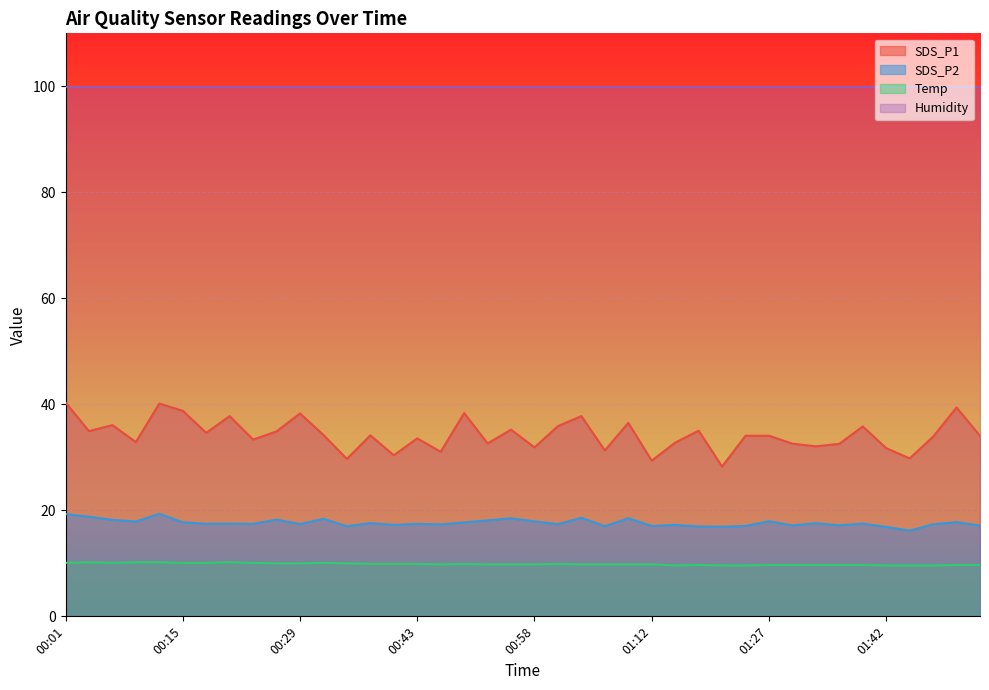

Reading right to left, extract all data points from this chart.

SDS_P1: 34.0	39.4	33.9	29.8	31.7	35.8	32.5	32.1	32.6	34.1	34.1	28.3	35.0	32.8	29.4	36.5	31.3	37.8	35.9	31.9	35.2	32.6	38.4	31.1	33.6	30.4	34.1	29.7	34.2	38.3	34.9	33.4	37.8	34.6	38.8	40.1	32.9	36.1	35.0	40.4
SDS_P2: 17.1	17.8	17.4	16.2	16.9	17.5	17.2	17.6	17.1	17.9	17.1	16.9	16.9	17.2	17.1	18.5	17.0	18.6	17.4	17.9	18.5	18.1	17.7	17.4	17.4	17.2	17.6	17.0	18.4	17.4	18.2	17.4	17.5	17.5	17.8	19.4	17.9	18.2	18.8	19.3
Temp: 9.7	9.7	9.6	9.6	9.6	9.7	9.7	9.7	9.7	9.7	9.6	9.6	9.7	9.6	9.8	9.8	9.8	9.8	9.9	9.8	9.8	9.8	9.9	9.8	9.9	9.9	9.9	10.0	10.1	10.0	10.0	10.1	10.2	10.1	10.1	10.2	10.2	10.1	10.2	10.1